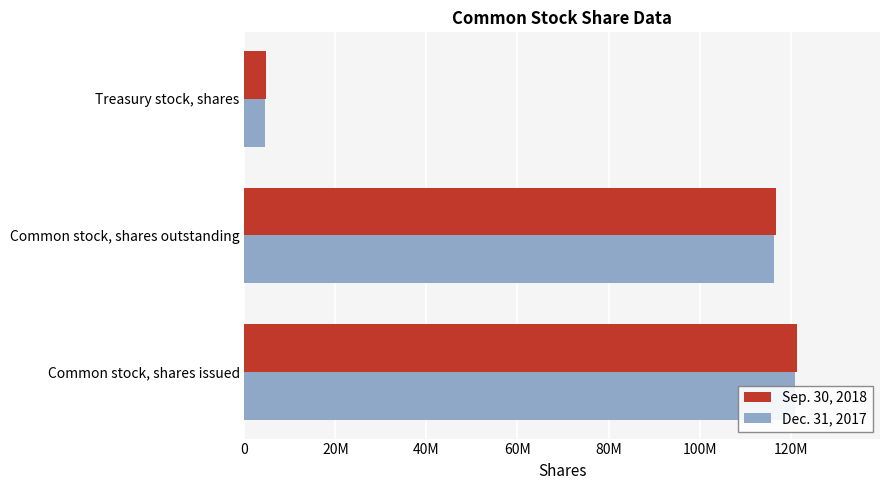

Rank the series at Common stock, shares outstanding from highest to lowest value.

Sep. 30, 2018, Dec. 31, 2017